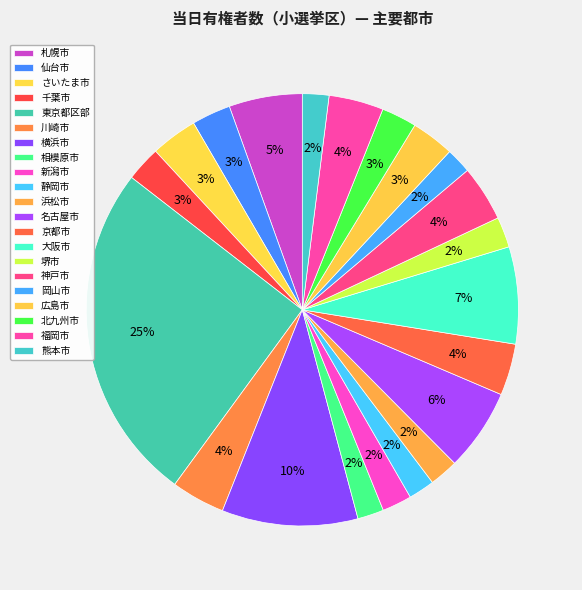

Count the number of slices in the pie.

21